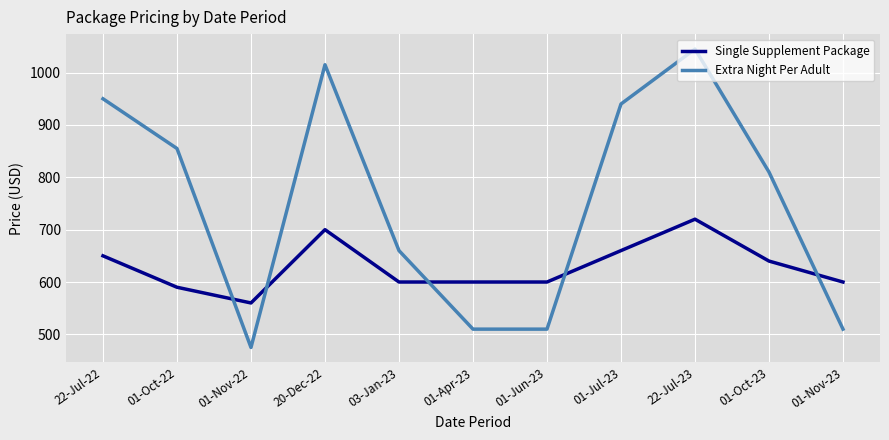

At which category is the sum across all series the highest?

22-Jul-23